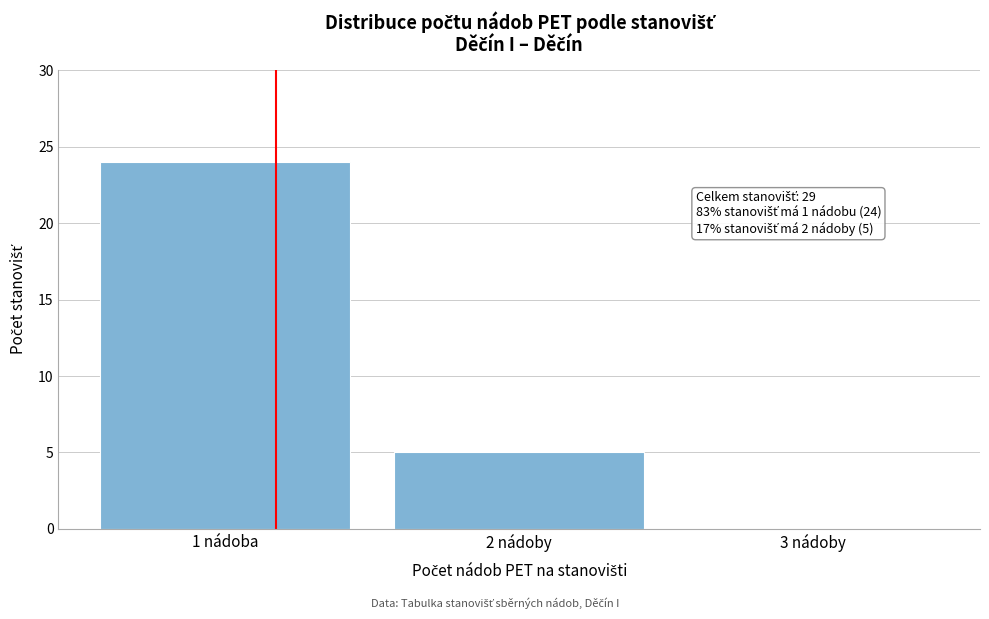

Reading left to right, list all the values displayed in this chart.

1 nádoba=24	2 nádoby=5	3 nádoby=0